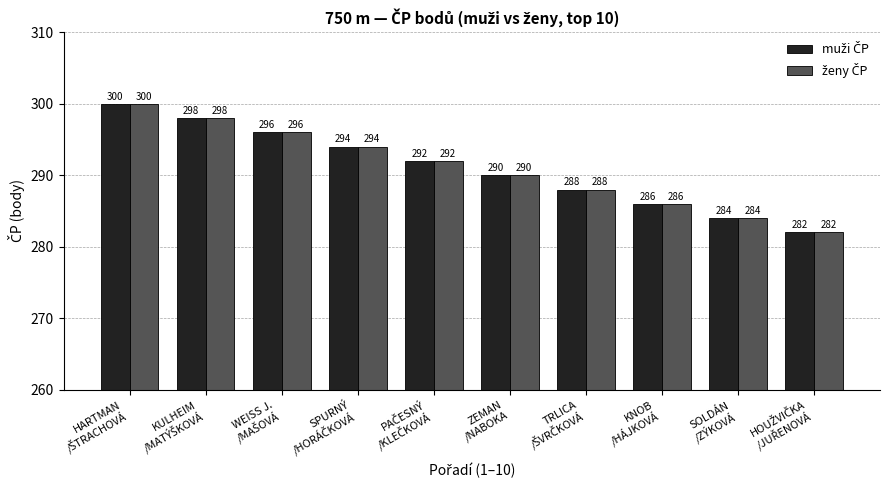

What is the minimum value shown in the chart?

282